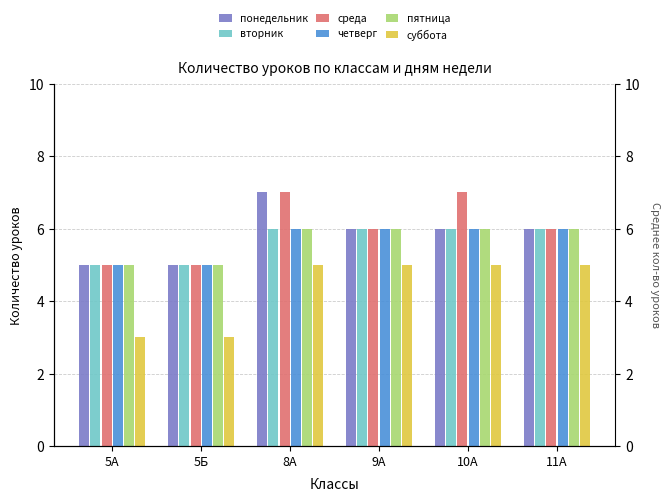

What is the minimum value for вторник?

5